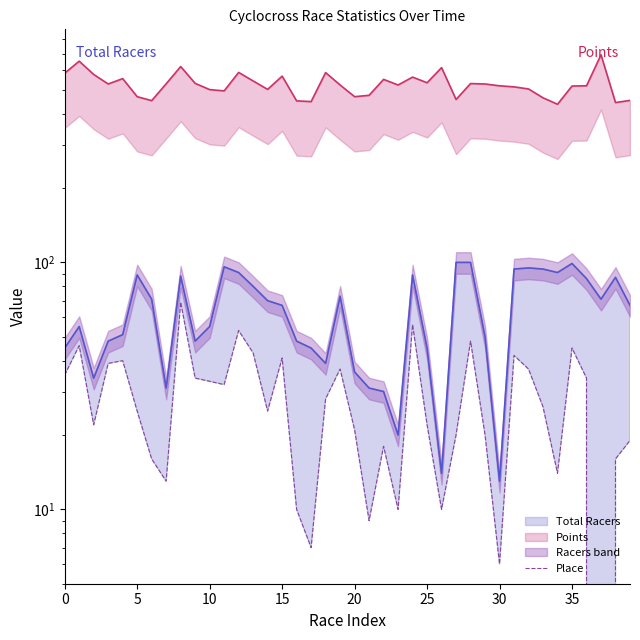

How many data points does each series have?

40